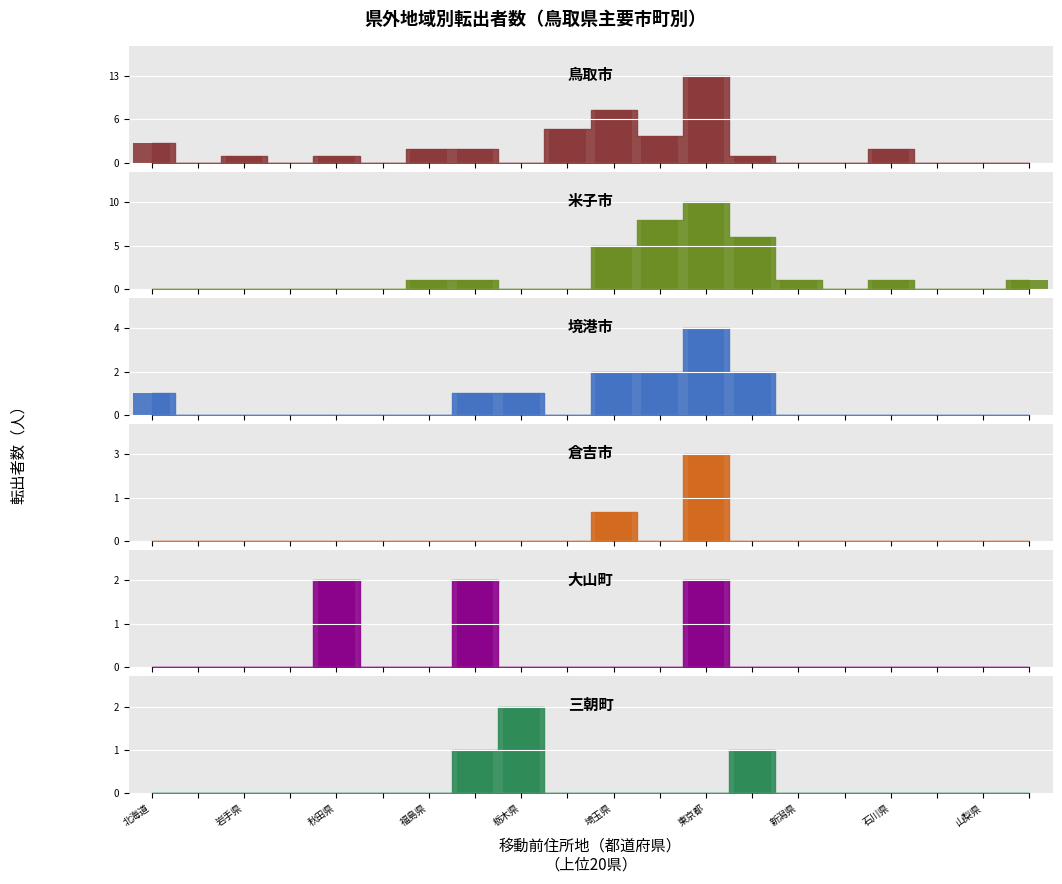

True or false: 境港市 has a value of -2 at 福島県.

False